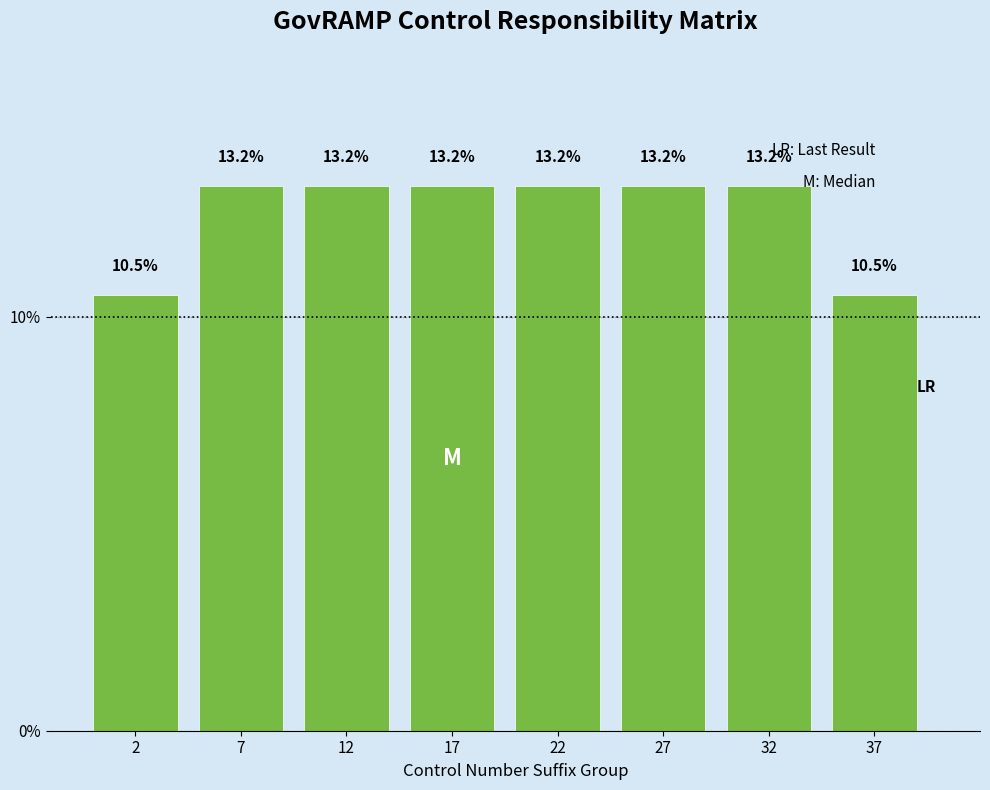

Reading left to right, list every bar in this chart as the range it spans on the x-axis followed by its height.

0 to 5: 10.5
5 to 10: 13.2
10 to 15: 13.2
15 to 20: 13.2
20 to 25: 13.2
25 to 30: 13.2
30 to 35: 13.2
35 to 40: 10.5